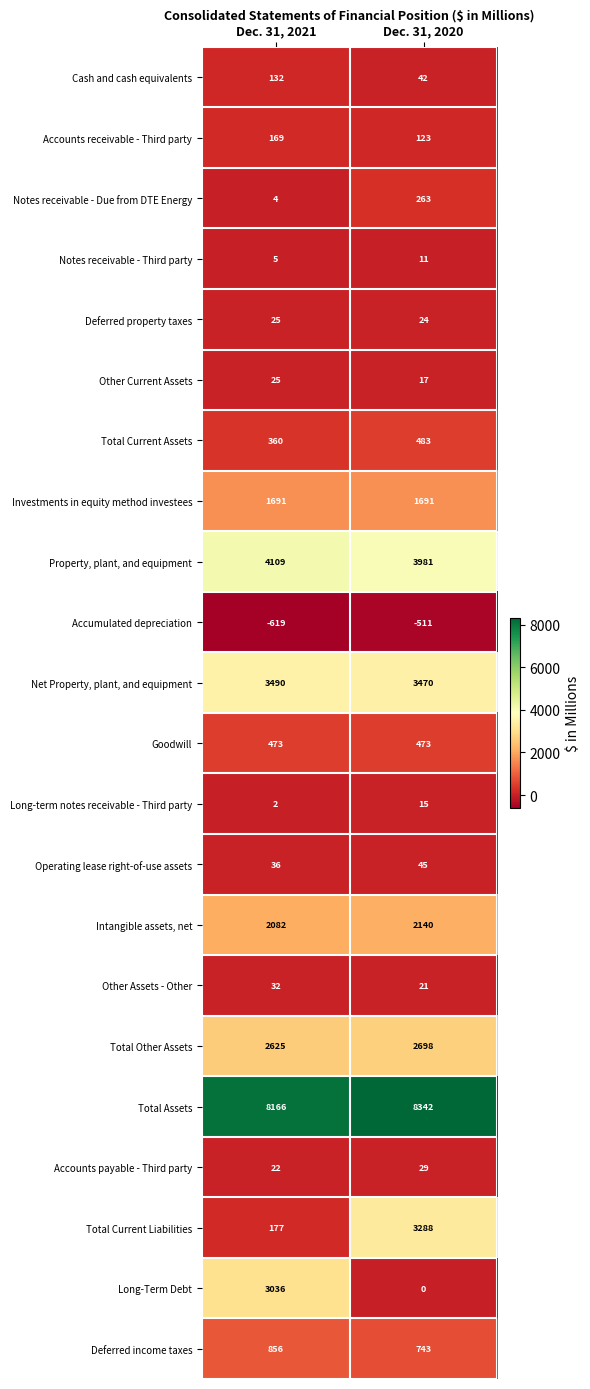

Which series changed the most between Dec. 31, 2021 and Dec. 31, 2020?

Total Current Liabilities